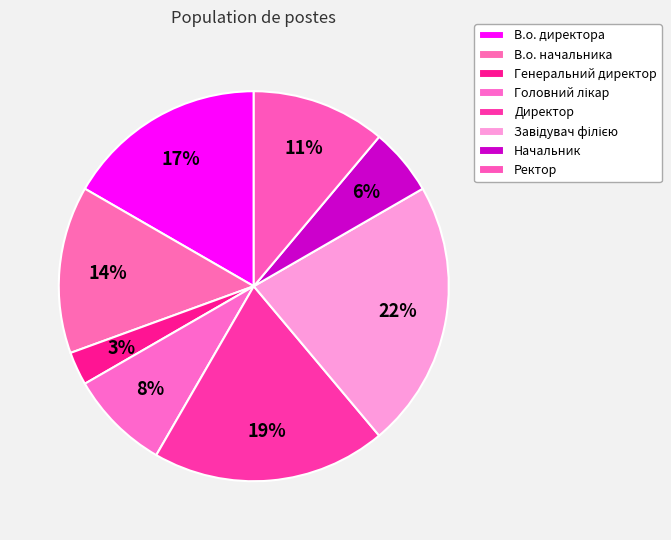

To the nearest percent, what is the combined percentage of Начальник and Ректор?

17%